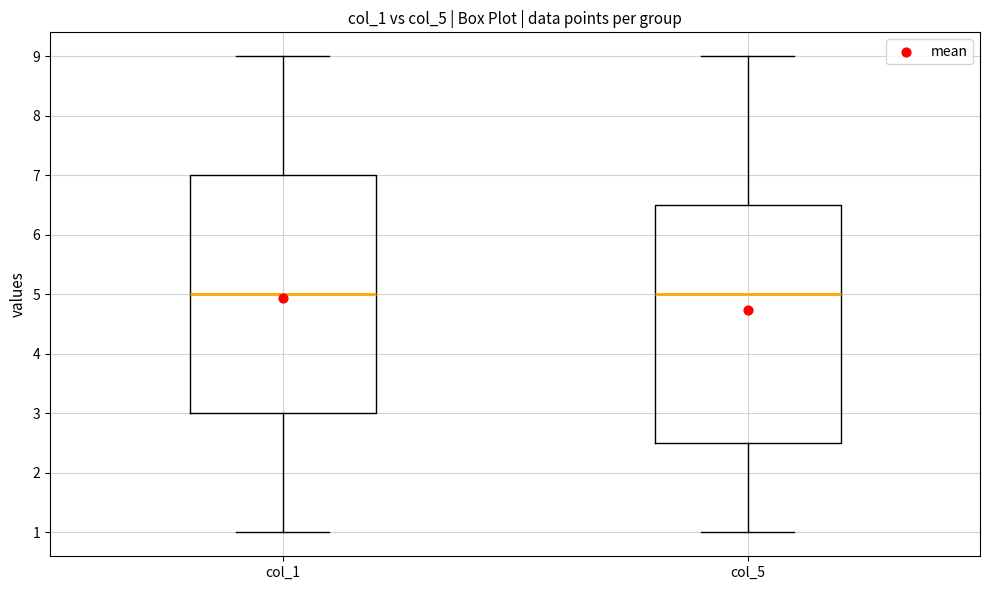

Reading left to right, read every box against the y-axis: the position of its median line, the range the box covers, and the ends of its whiskers. The values are not printed on the chart, so give them approximately, as read against the axis.

col_1: median 5.0, box 3.0 to 7.0, whiskers 1.0 to 9.0
col_5: median 5.0, box 2.5 to 6.5, whiskers 1.0 to 9.0